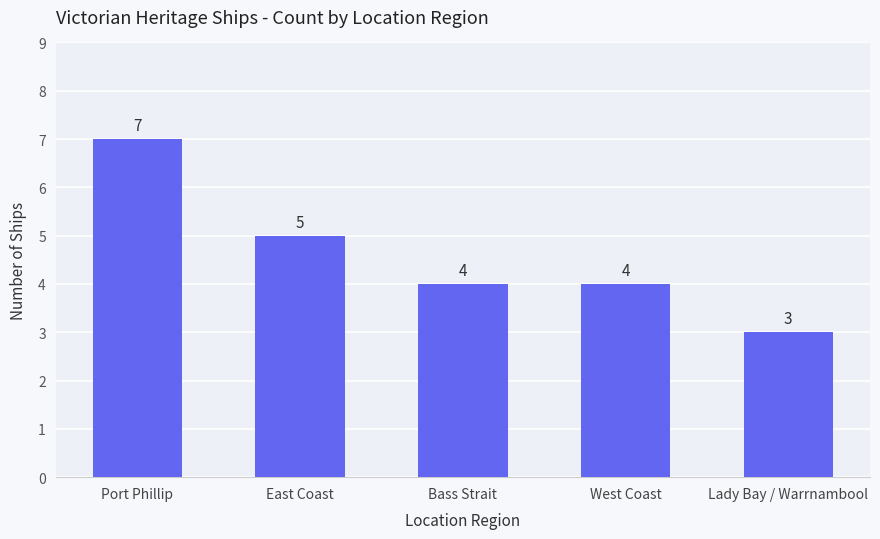

At which label does the data first exceed 4?

Port Phillip